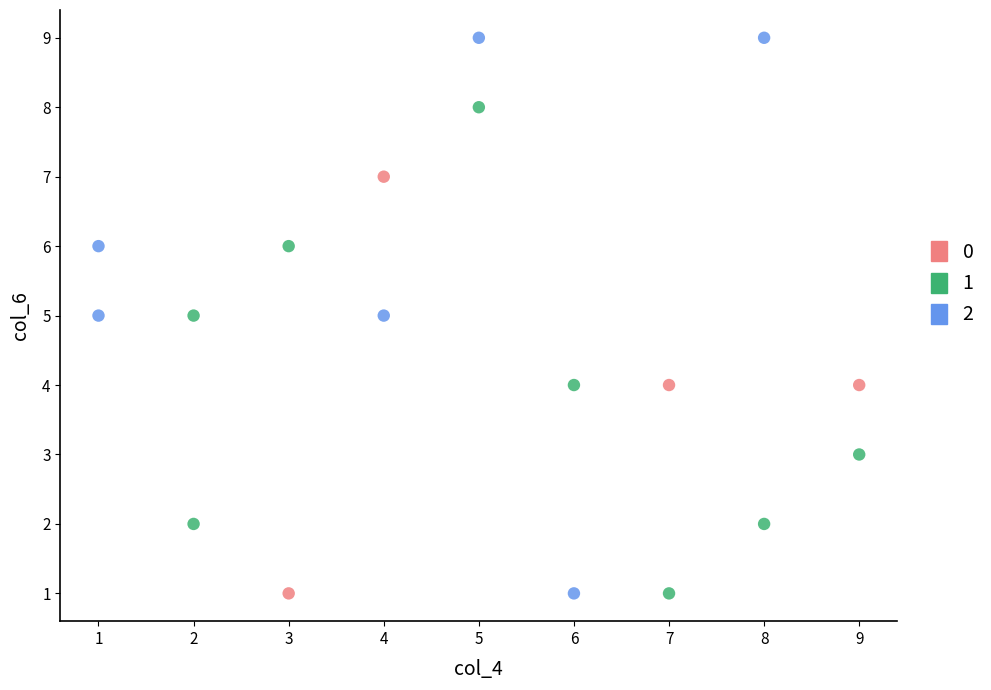

Which series has the largest Y range (max minus min)?

2